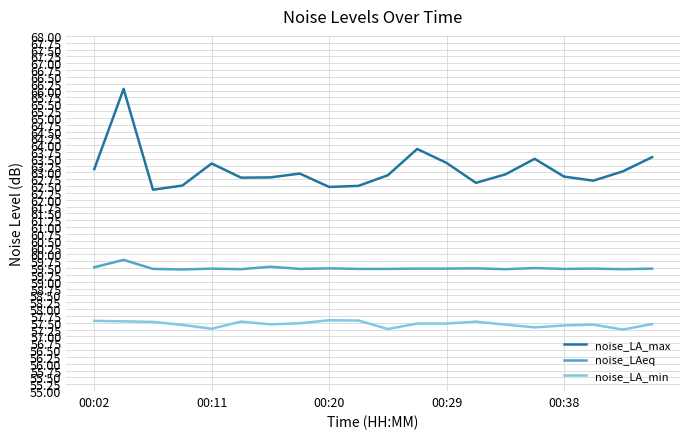

Rank the series by their average value, from lowest to highest.

noise_LA_min, noise_LAeq, noise_LA_max